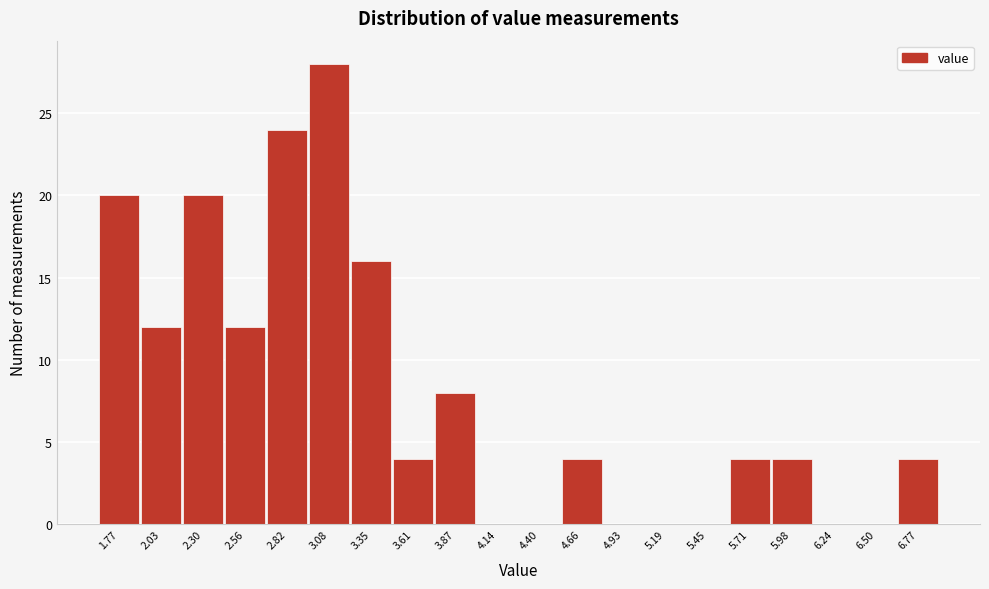

Reading left to right, what are all the values shown in this chart?

1.77=20	2.03=12	2.30=20	2.56=12	2.82=24	3.08=28	3.35=16	3.61=4	3.87=8	4.14=0	4.40=0	4.66=4	4.93=0	5.19=0	5.45=0	5.71=4	5.98=4	6.24=0	6.50=0	6.77=4